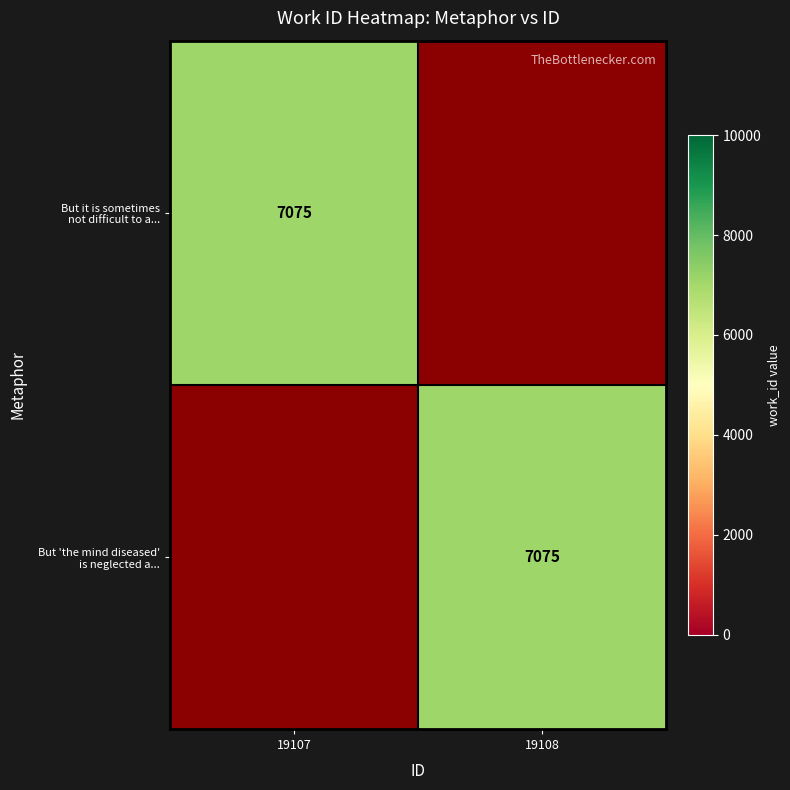

The value of But it is sometimes not difficult to a... at 19107 is 10166. True or false?

False